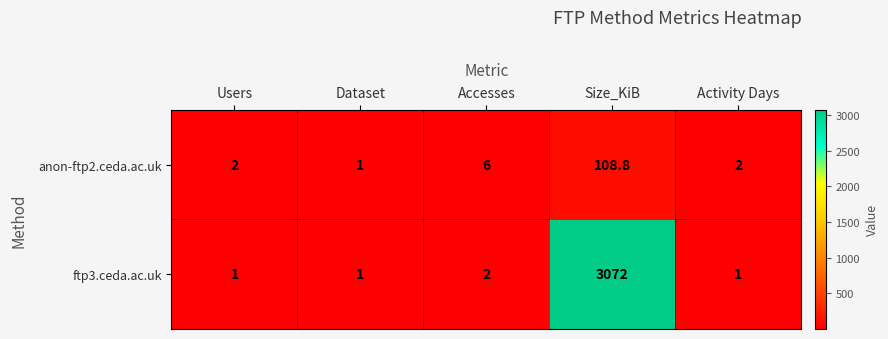

Which label corresponds to the largest value in the chart?

Size_KiB